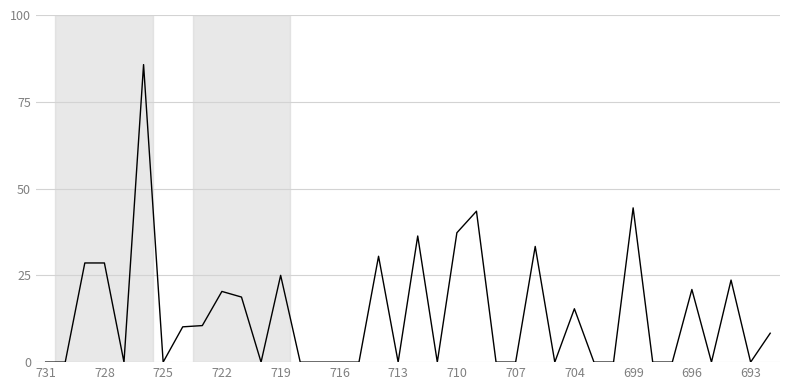

What is the greatest value displayed?

85.7